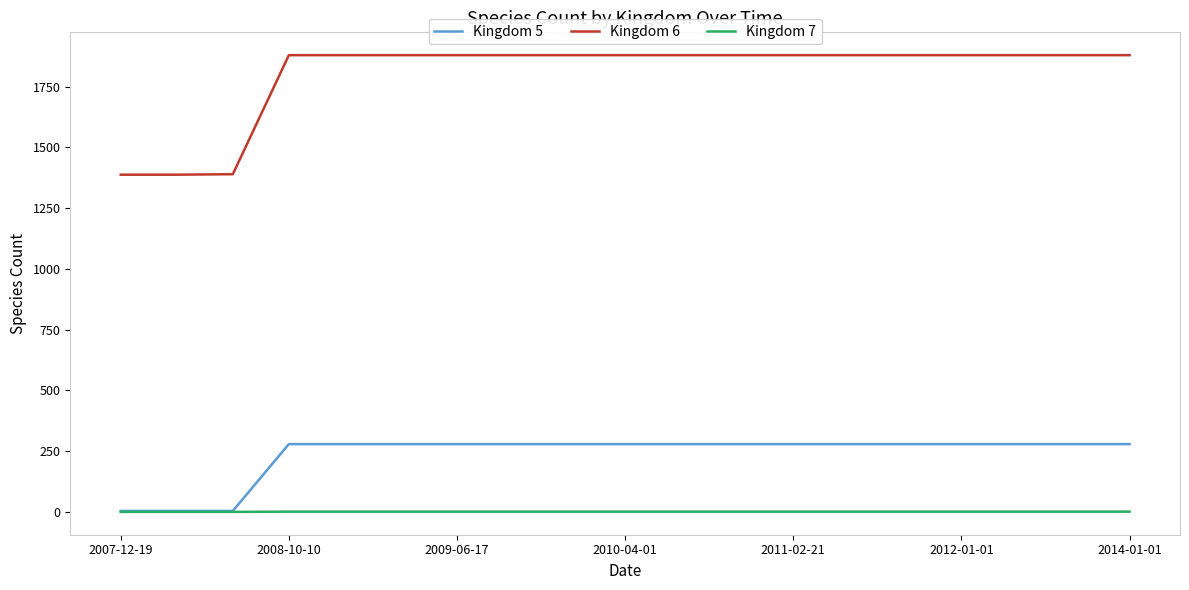

Rank the series by their maximum value, from lowest to highest.

Kingdom 7, Kingdom 5, Kingdom 6